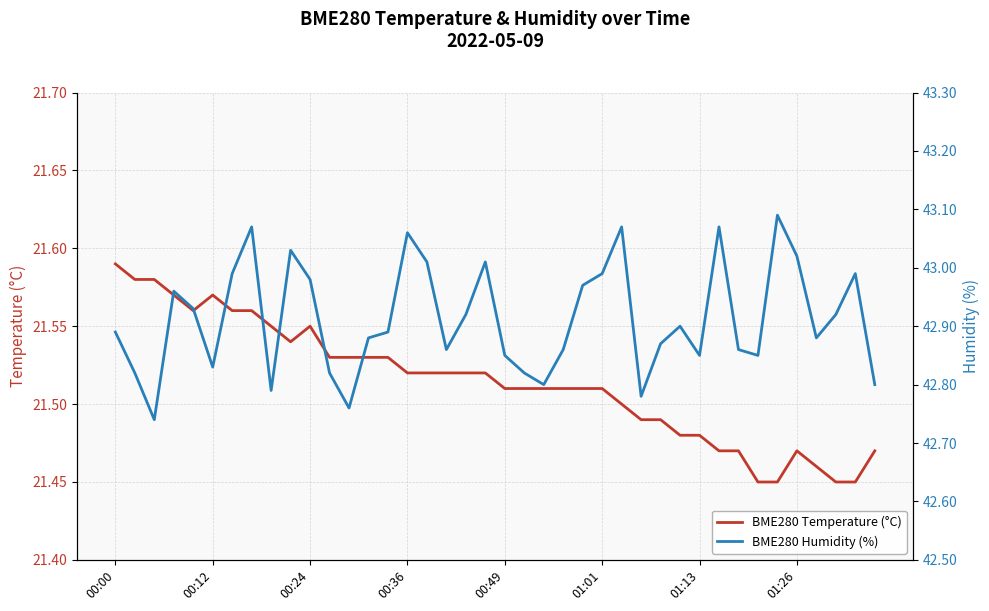

Between 22 and 35, which is larger?

22